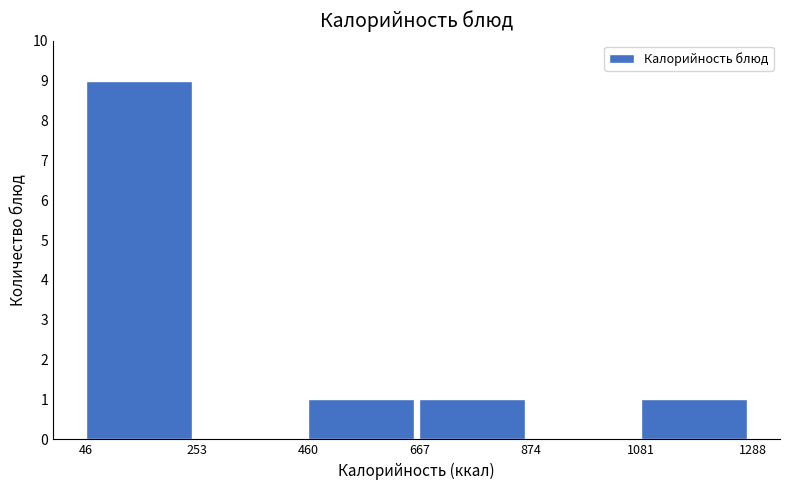

Reading left to right, list every bar in this chart as the range it spans on the x-axis followed by its height. The values are not printed on the chart, so give them approximately, as read against the axis.

46 to 253: 9
253 to 460: 0
460 to 667: 1
667 to 874: 1
874 to 1081: 0
1081 to 1288: 1